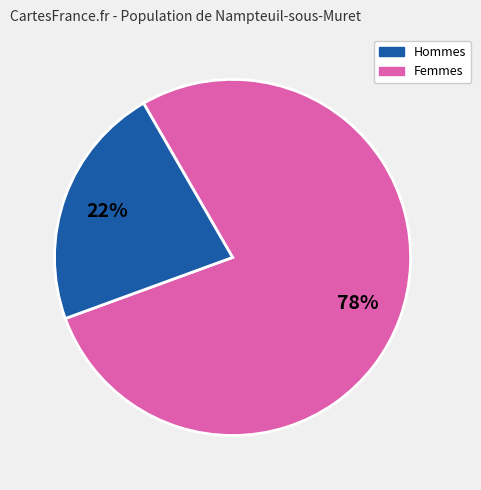

To the nearest percent, what is the average slice percentage?

50%